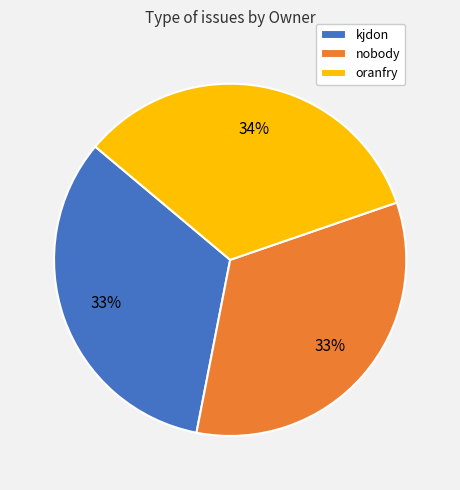

Is there a majority slice in this chart?

No